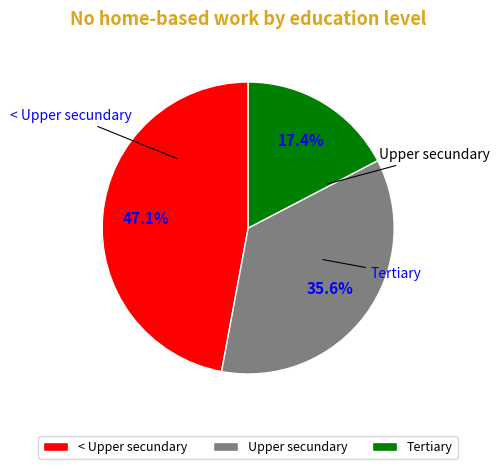

To the nearest percent, what is the difference between the Upper secundary and < Upper secundary slice percentages?

12%